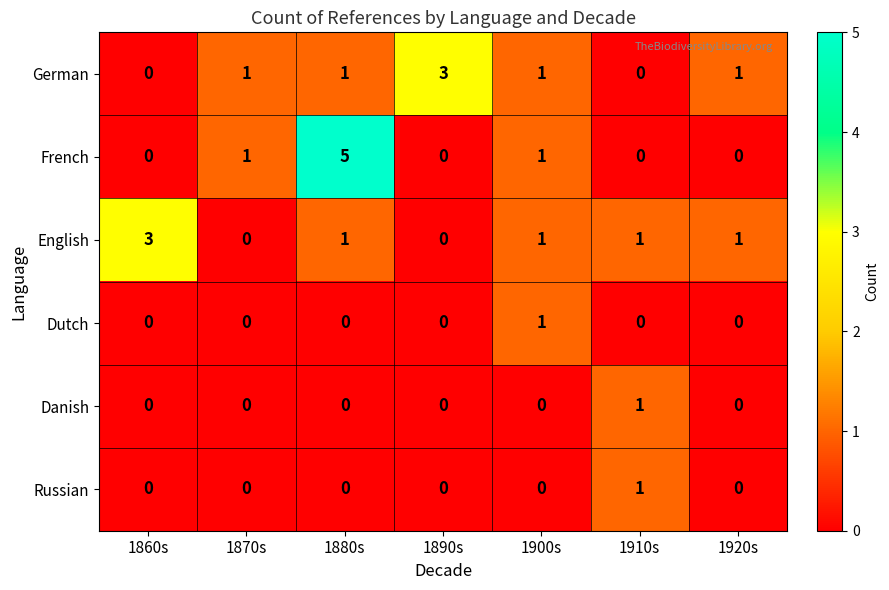

Between 1860s and 1870s, which series saw the biggest shift?

English